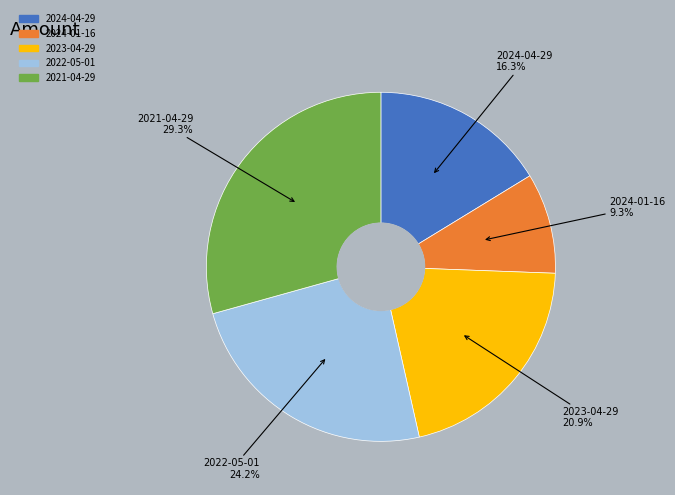

True or false: 2023-04-29 accounts for 30% of the total.

False